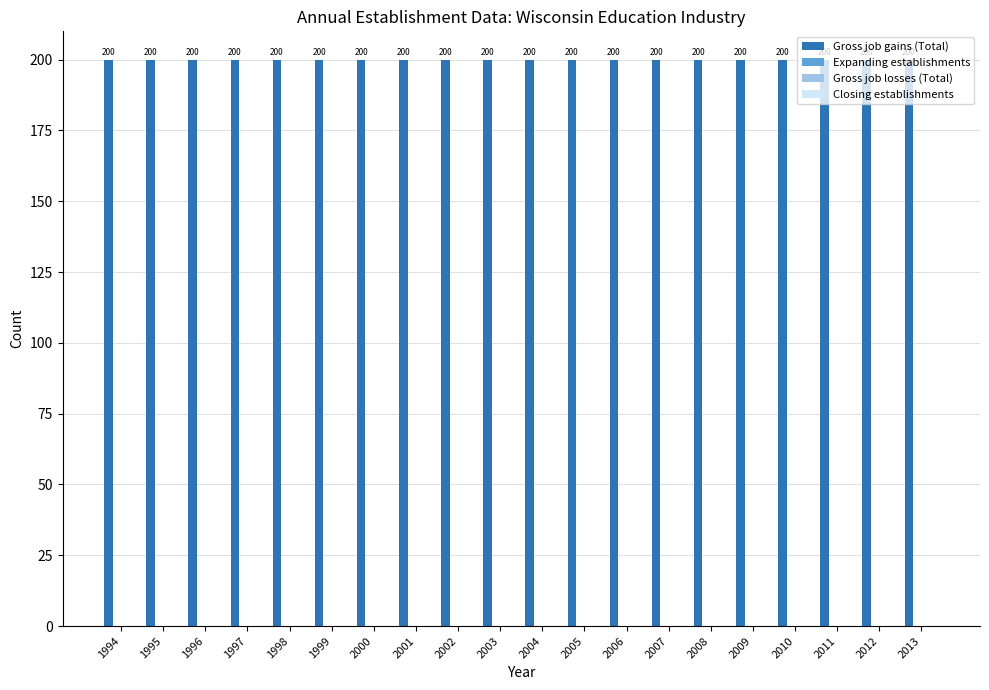

The value of Gross job gains (Total) at 2003 is 200. True or false?

True